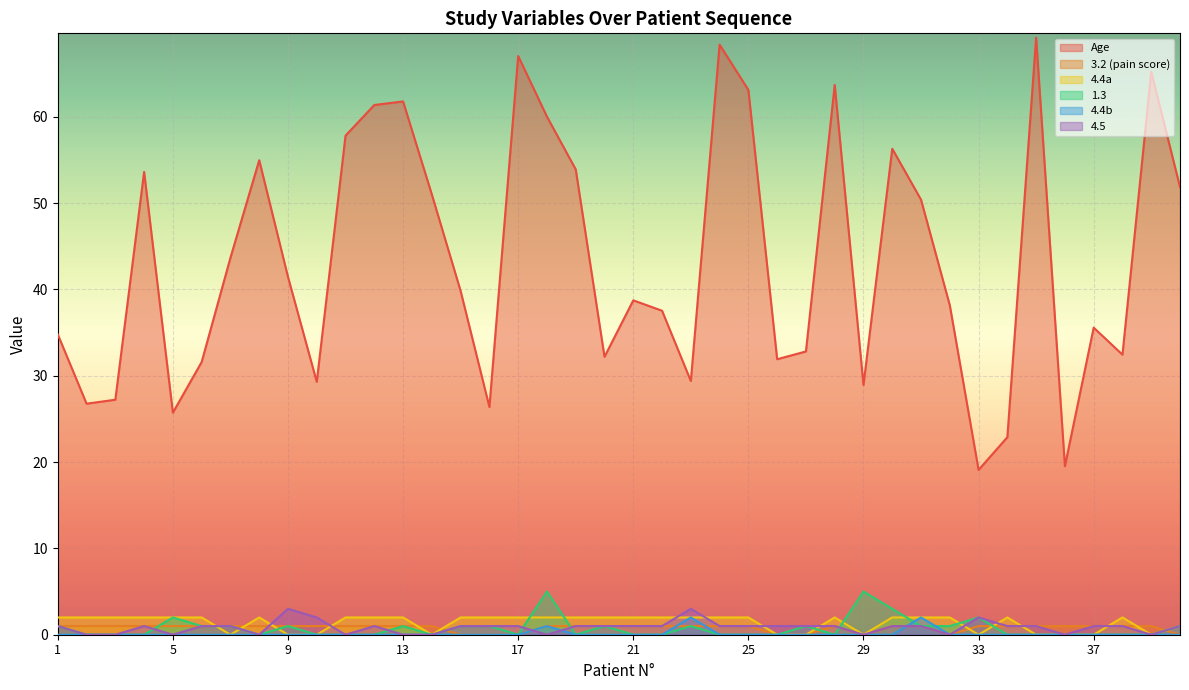

True or false: 4.4a and 4.4b intersect in this chart.

False